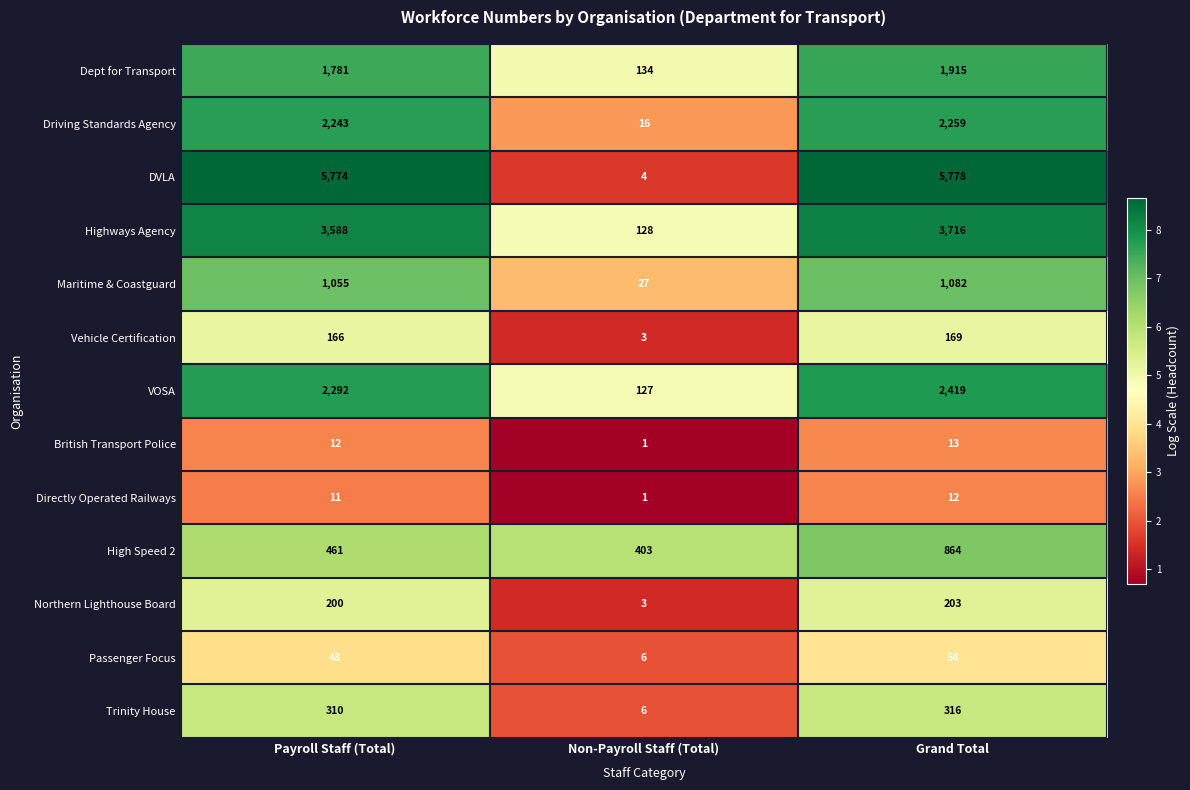

Rank the categories by High Speed 2 value from highest to lowest.

Grand Total, Payroll Staff (Total), Non-Payroll Staff (Total)